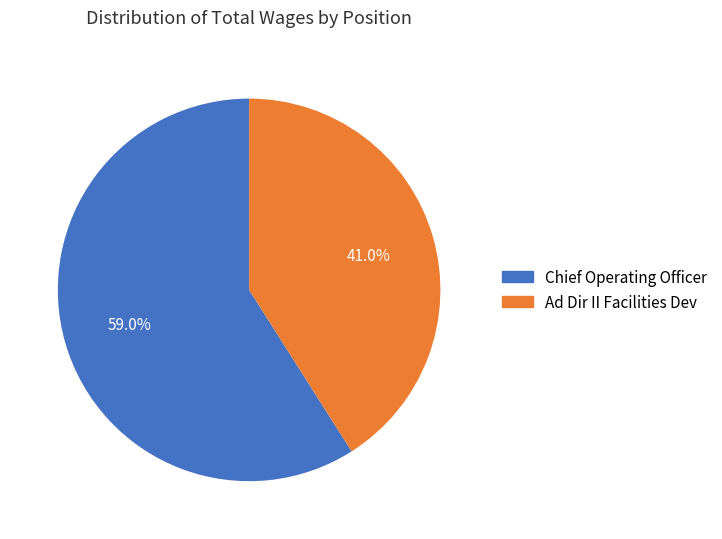

Approximately how many times larger is the value at Ad Dir II Facilities Dev compared to Chief Operating Officer?

0.7